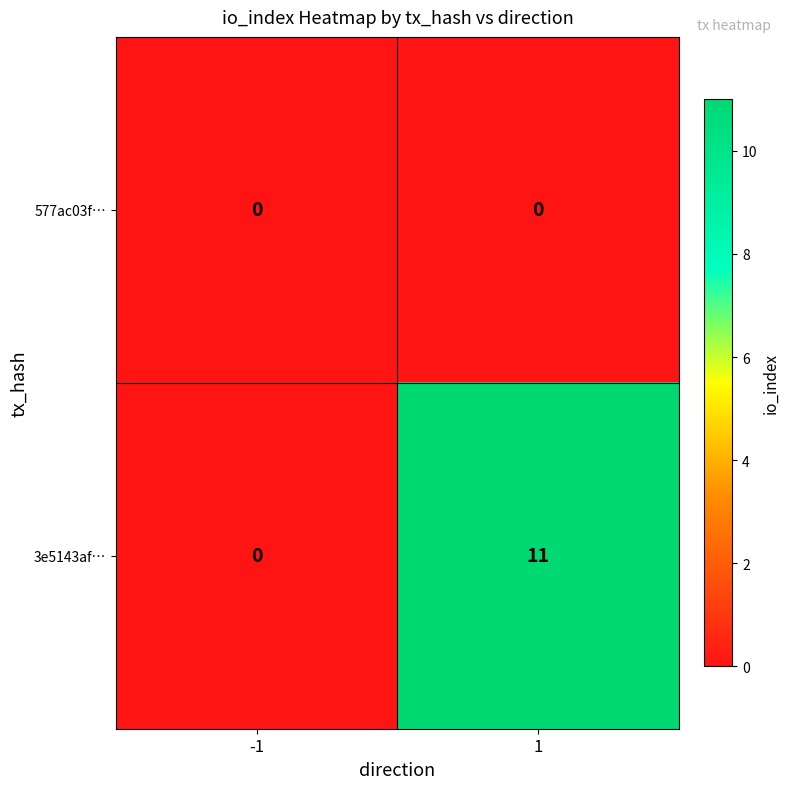

What is the difference between the highest and lowest values at 1?

11